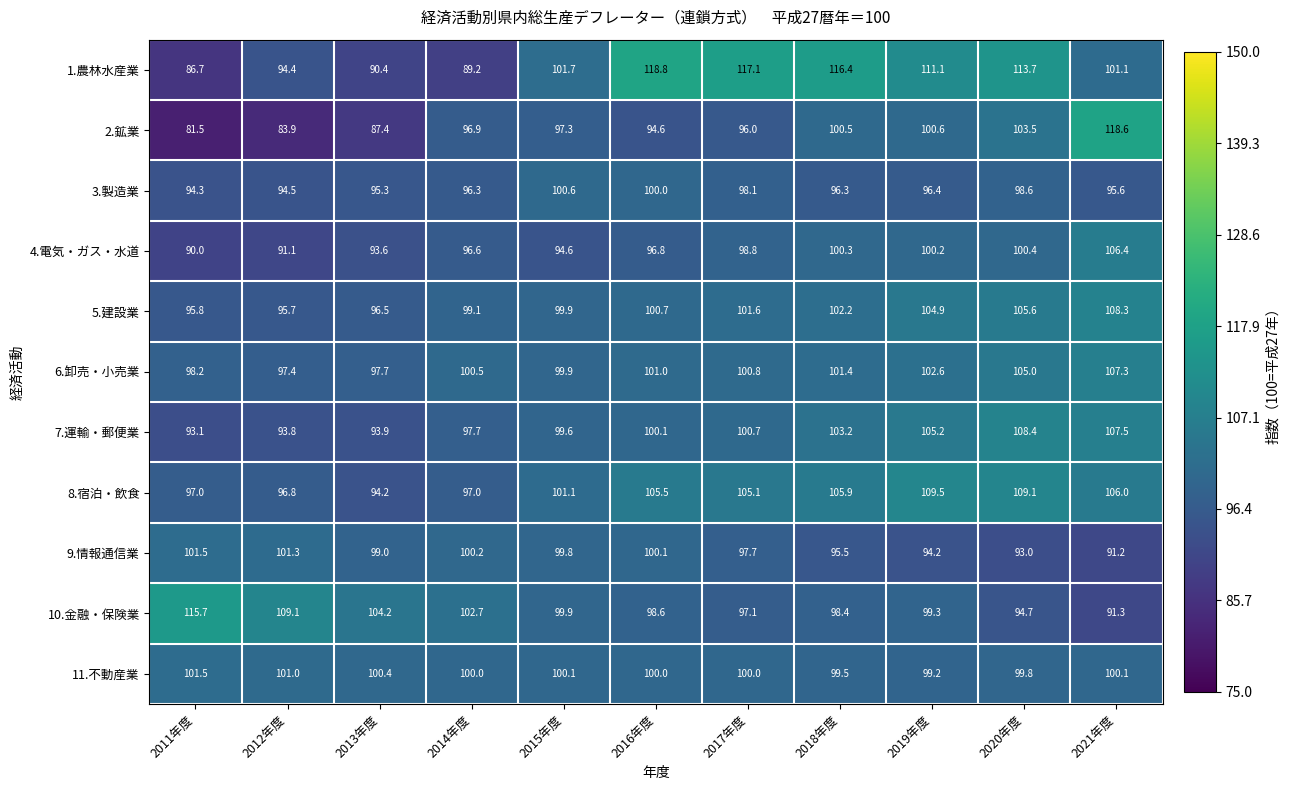

What is the difference between the highest and lowest values at 2020年度?

20.7